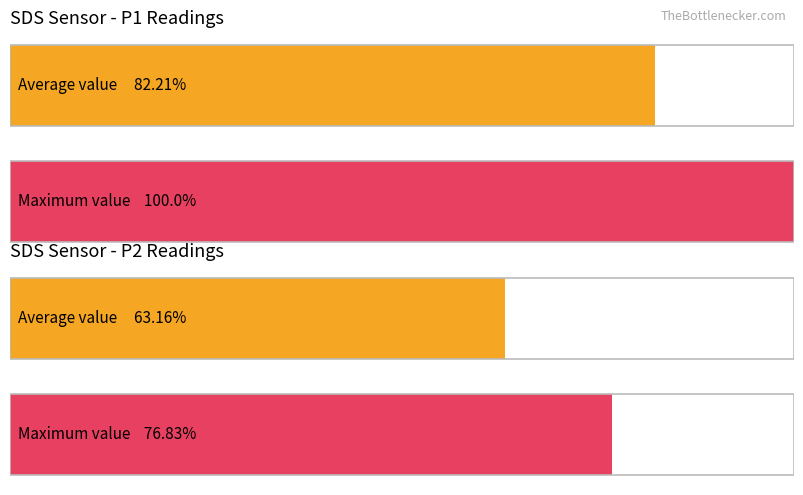

Which series has the largest total across all categories?

SDS_P1